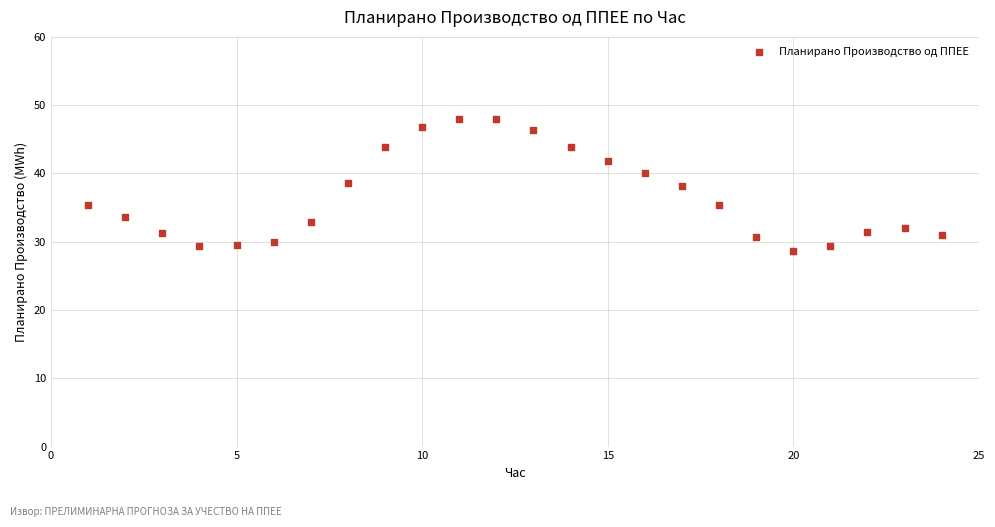

What is the range of X values (max minus min)?

23.0